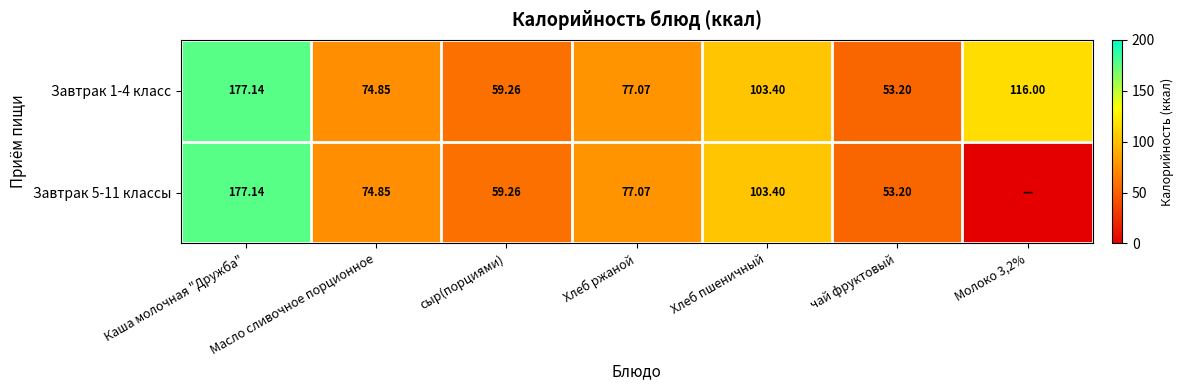

Is the value of Завтрак 1-4 класс at Каша молочная "Дружба" greater than the value of Завтрак 5-11 классы at Хлеб ржаной?

Yes